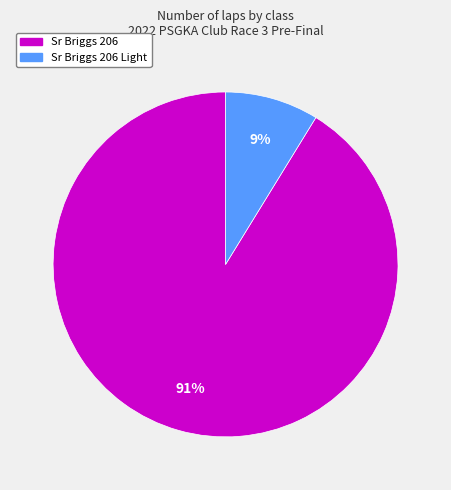

To the nearest percent, what is the average slice percentage?

50%